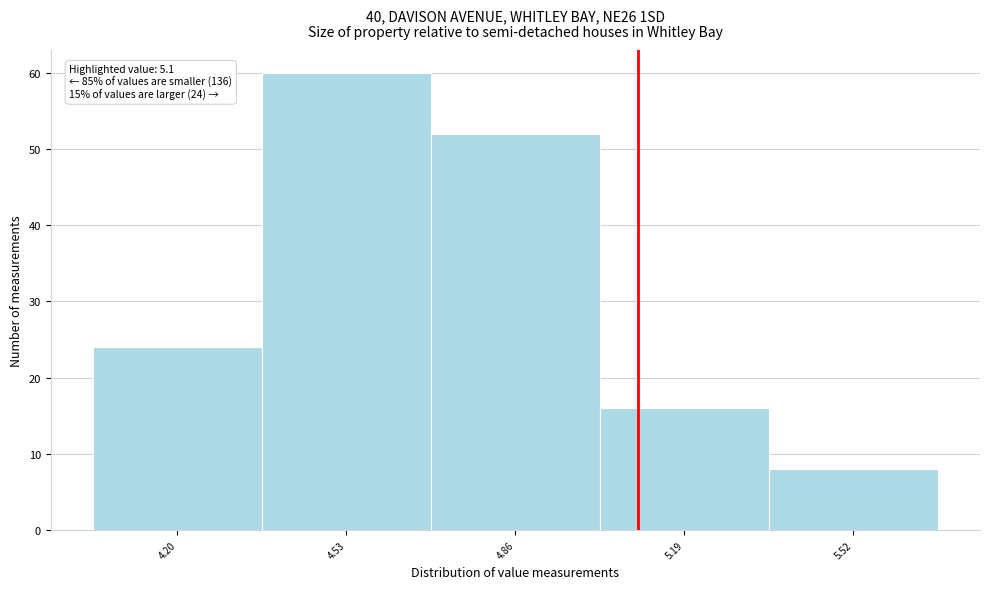

Over which range of the x-axis is the bar tallest?

4.365 to 4.695